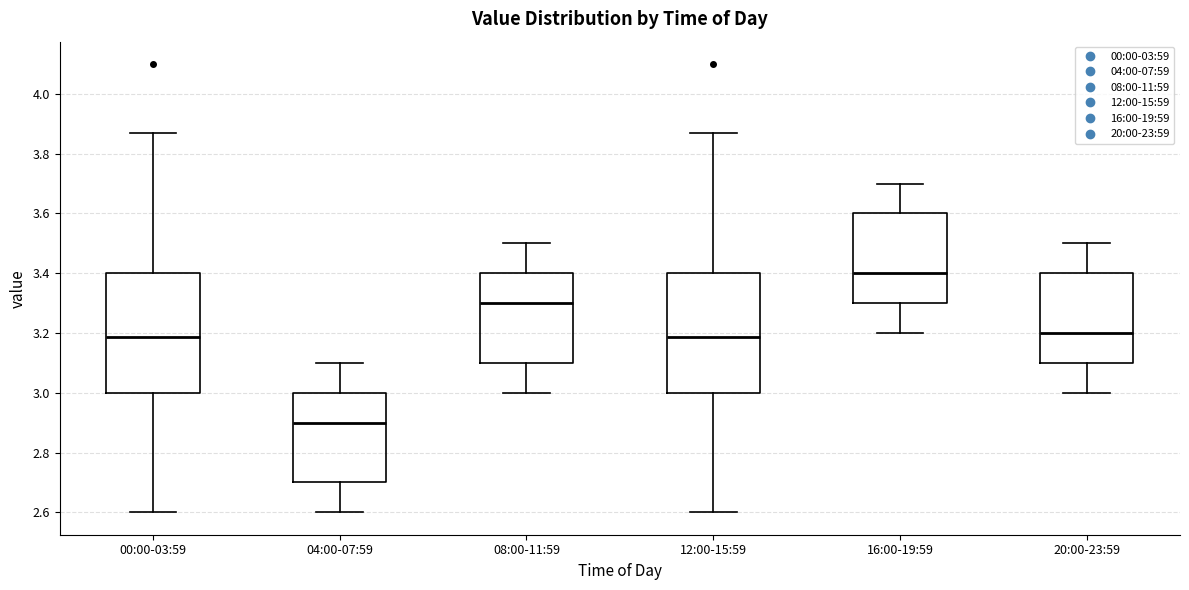

Which box has the lowest median line?

04:00-07:59